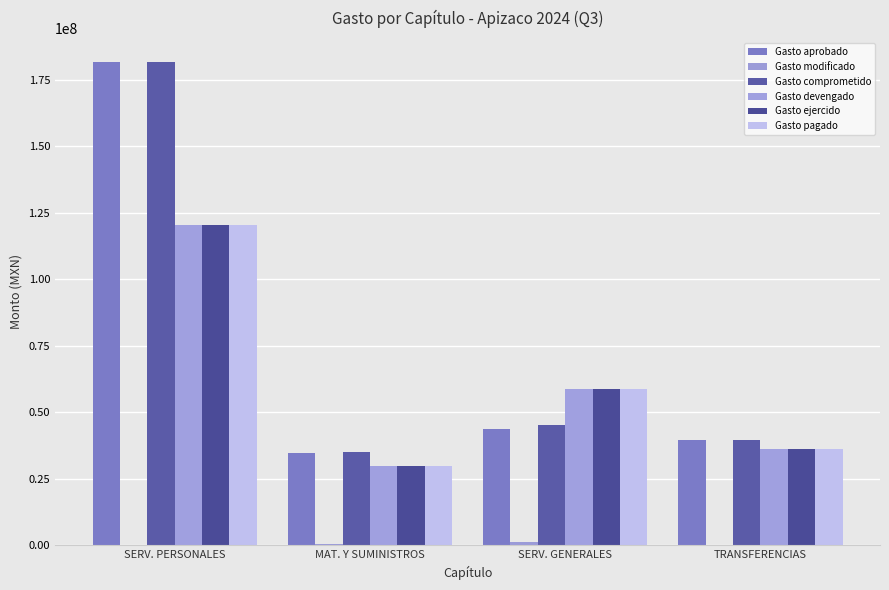

Count the number of categories in the chart.

4